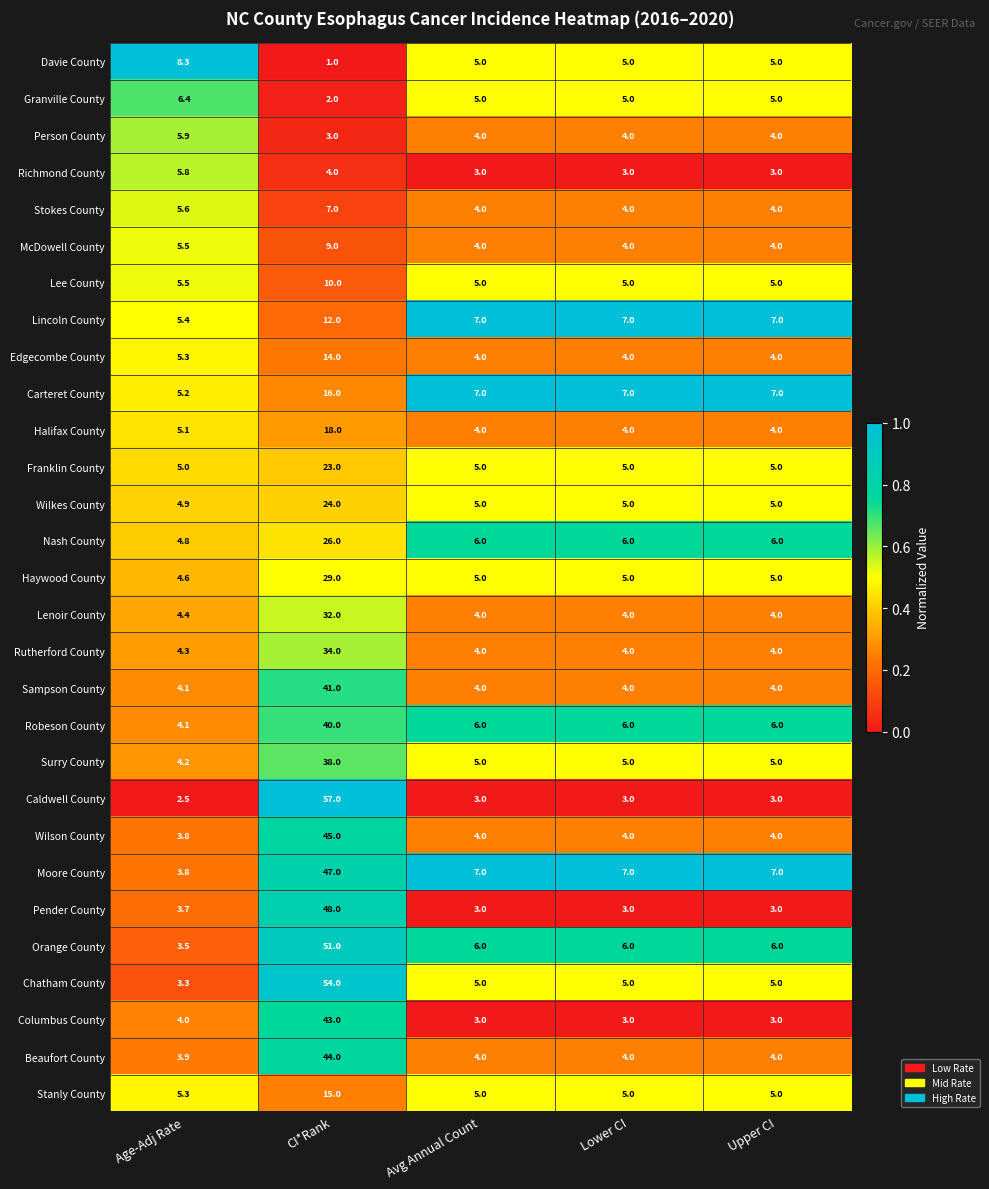

How many data points does each series have?

5